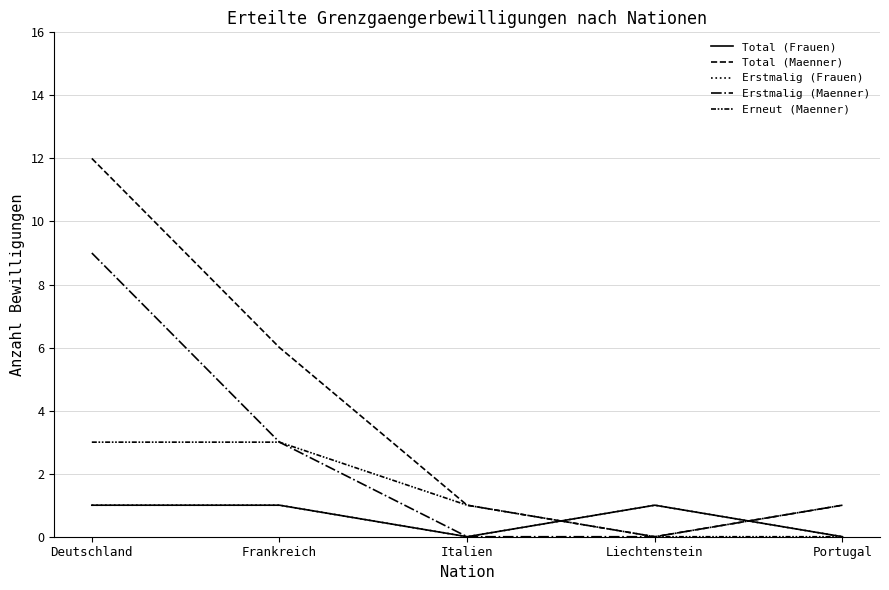

Does the chart display data point markers on the line(s)?

No